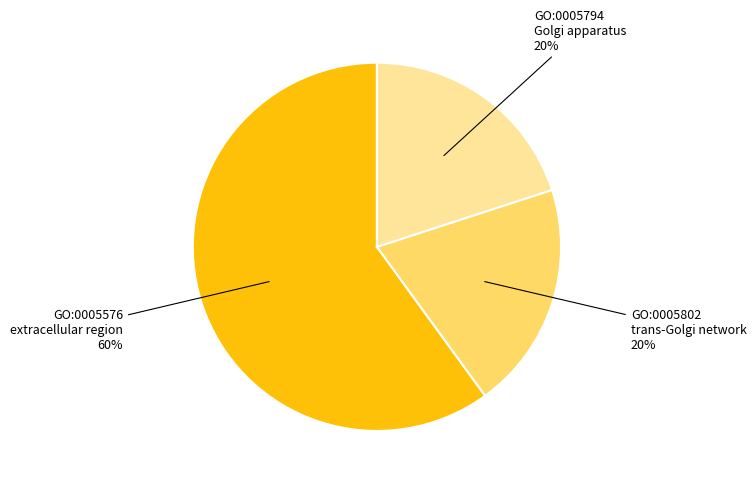

Is there any slice that represents more than half of the pie?

Yes